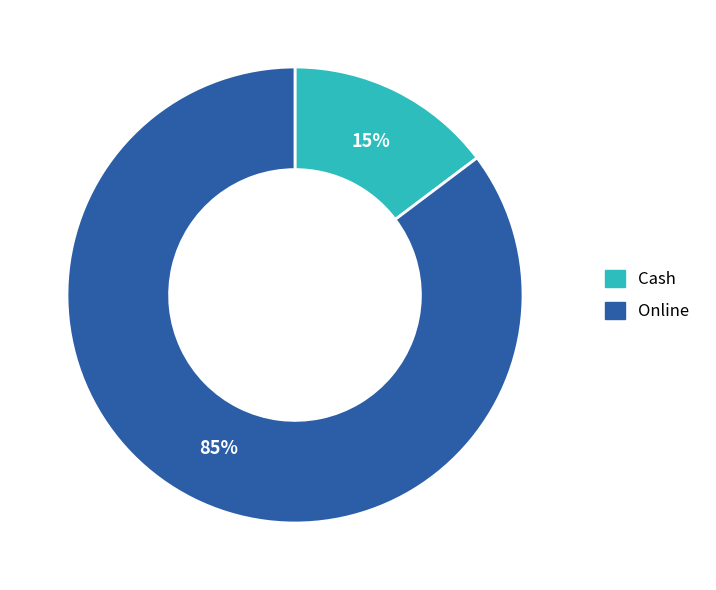

To the nearest percent, what percentage of the pie is Online?

85%